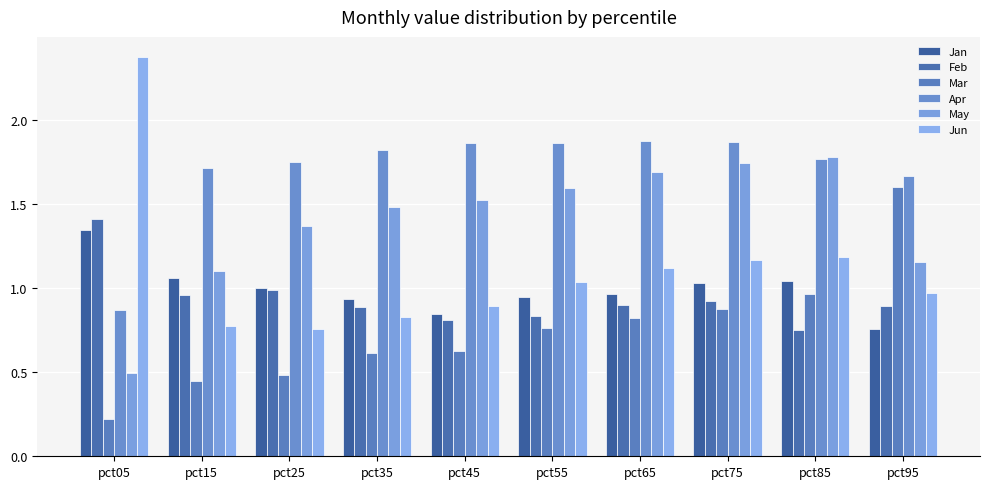

Which series has the largest total across all categories?

Apr